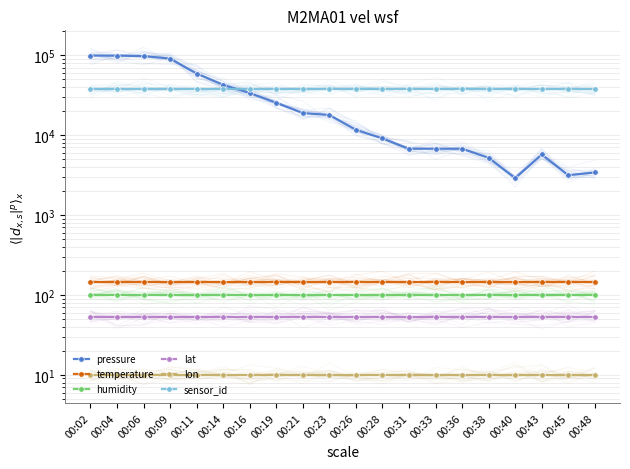

Reading right to left, transcribe all the data shown in this chart.

pressure: 3402.6	3145.6	5715.9	2888.7	5201.7	6744.6	6744.6	6744.6	9060.2	11635.1	17823.0	18855.4	25315.5	33602.7	42430.3	58848.9	90581.9	97142.9	98637.4	98827.4
temperature: 146.0	146.0	146.0	146.0	146.0	146.0	146.0	146.0	146.0	146.0	146.0	146.0	146.0	146.0	146.0	146.0	146.0	146.0	146.0	146.0
humidity: 100.0	100.0	100.0	100.0	100.0	100.0	100.0	100.0	100.0	100.0	100.0	100.0	100.0	100.0	100.0	100.0	100.0	100.0	100.0	100.0
lat: 53.7	53.7	53.7	53.7	53.7	53.7	53.7	53.7	53.7	53.7	53.7	53.7	53.7	53.7	53.7	53.7	53.7	53.7	53.7	53.7
lon: 10.1	10.1	10.1	10.1	10.1	10.1	10.1	10.1	10.1	10.1	10.1	10.1	10.1	10.1	10.1	10.1	10.1	10.1	10.1	10.1
sensor_id: 37648.0	37648.0	37648.0	37648.0	37648.0	37648.0	37648.0	37648.0	37648.0	37648.0	37648.0	37648.0	37648.0	37648.0	37648.0	37648.0	37648.0	37648.0	37648.0	37648.0